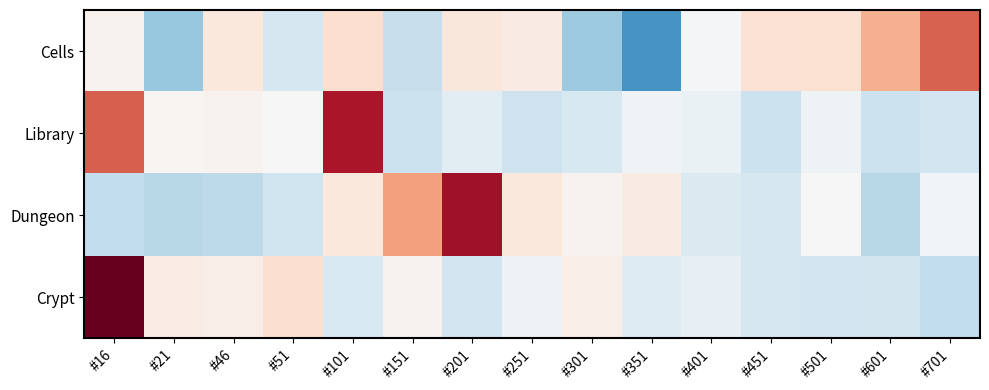

Reading right to left, what are all the values shown in this chart?

Cells: #701=2.0	#601=1.2	#501=0.5	#451=0.5	#401=-0.1	#351=-2.0	#301=-1.2	#251=0.3	#201=0.4	#151=-0.8	#101=0.6	#51=-0.6	#46=0.4	#21=-1.3	#16=0.1
Library: #701=-0.6	#601=-0.7	#501=-0.2	#451=-0.7	#401=-0.2	#351=-0.1	#301=-0.5	#251=-0.7	#201=-0.4	#151=-0.7	#101=2.8	#51=-0.0	#46=0.1	#21=0.1	#16=2.0
Dungeon: #701=-0.1	#601=-0.9	#501=0.0	#451=-0.6	#401=-0.5	#351=0.3	#301=0.1	#251=0.4	#201=2.9	#151=1.4	#101=0.3	#51=-0.7	#46=-0.9	#21=-0.9	#16=-0.8
Crypt: #701=-0.8	#601=-0.6	#501=-0.7	#451=-0.6	#401=-0.3	#351=-0.5	#301=0.2	#251=-0.2	#201=-0.7	#151=0.1	#101=-0.5	#51=0.5	#46=0.2	#21=0.3	#16=3.4